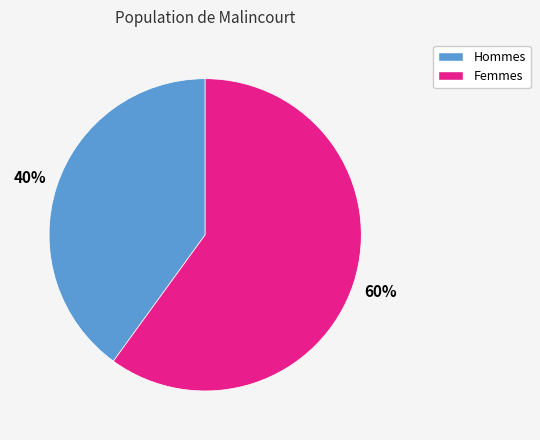

How many segments does this pie chart have?

2